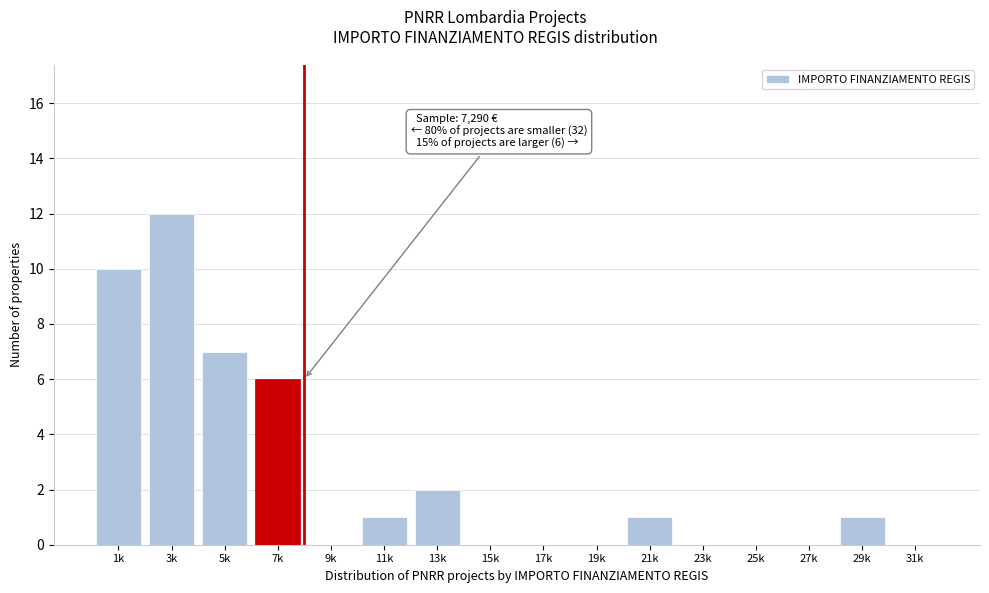

Reading right to left, extract all data points from this chart.

31k=0	29k=1	27k=0	25k=0	23k=0	21k=1	19k=0	17k=0	15k=0	13k=2	11k=1	9k=0	7k=6	5k=7	3k=12	1k=10